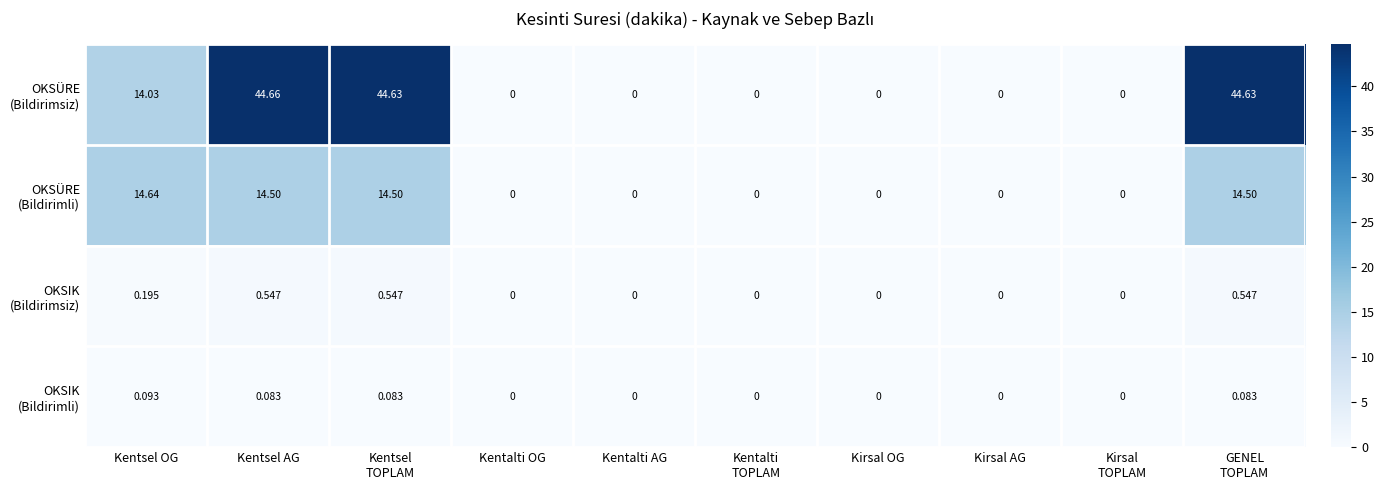

At which category is the sum across all series the highest?

Kentsel AG